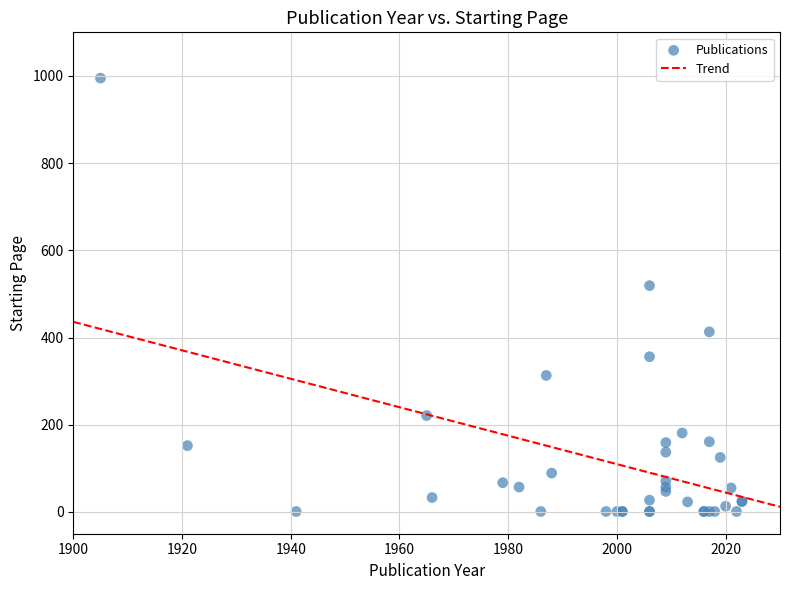

What Y value in the scatter plot is closest to 498?

519